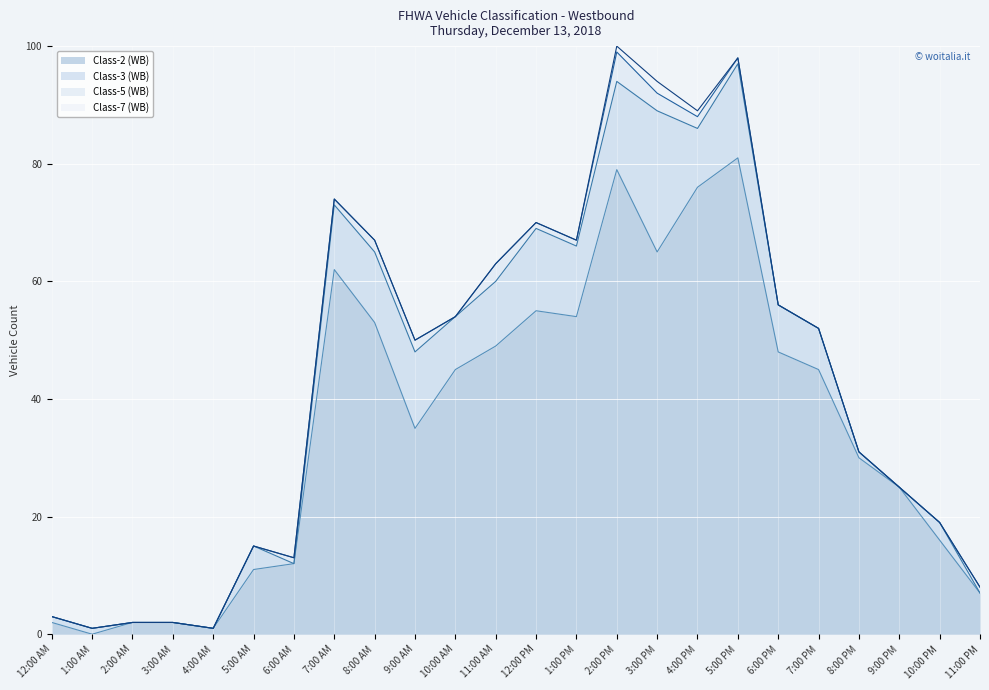

What is the difference between the second highest and second lowest values in the Class-2 (WB) series?

78